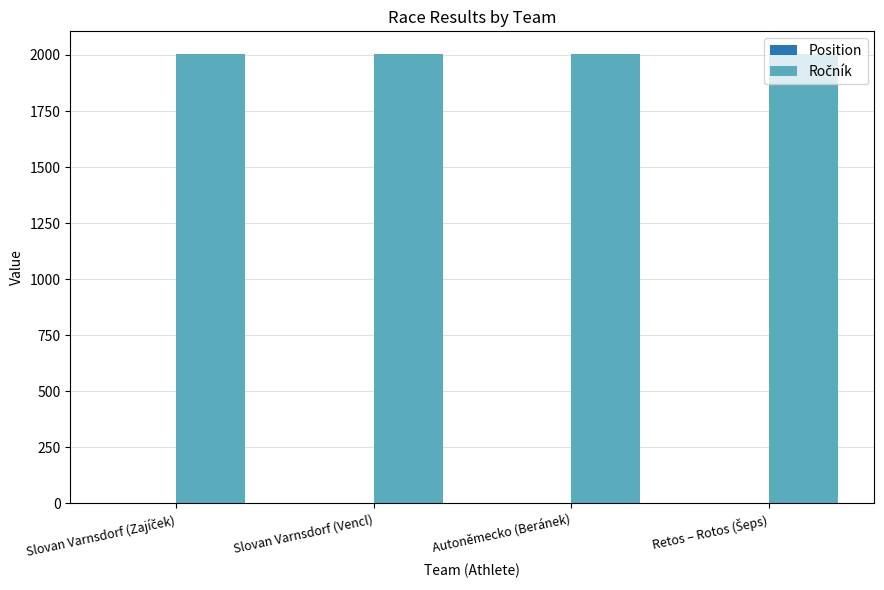

What is the total value across all series at Slovan Varnsdorf (Vencl)?

2005